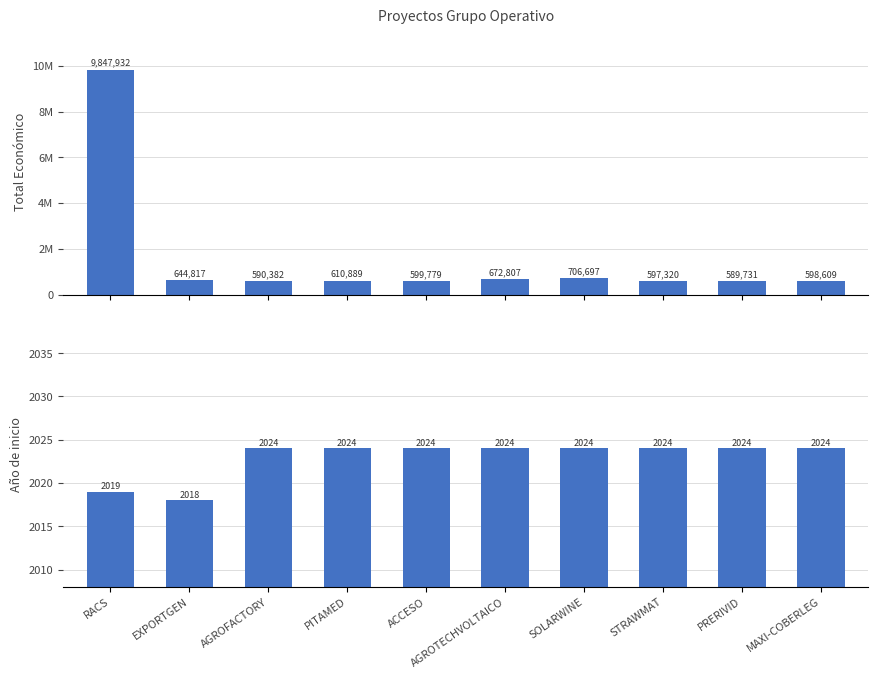

Which has a higher value, MAXI-COBERLEG or EXPORTGEN?

EXPORTGEN